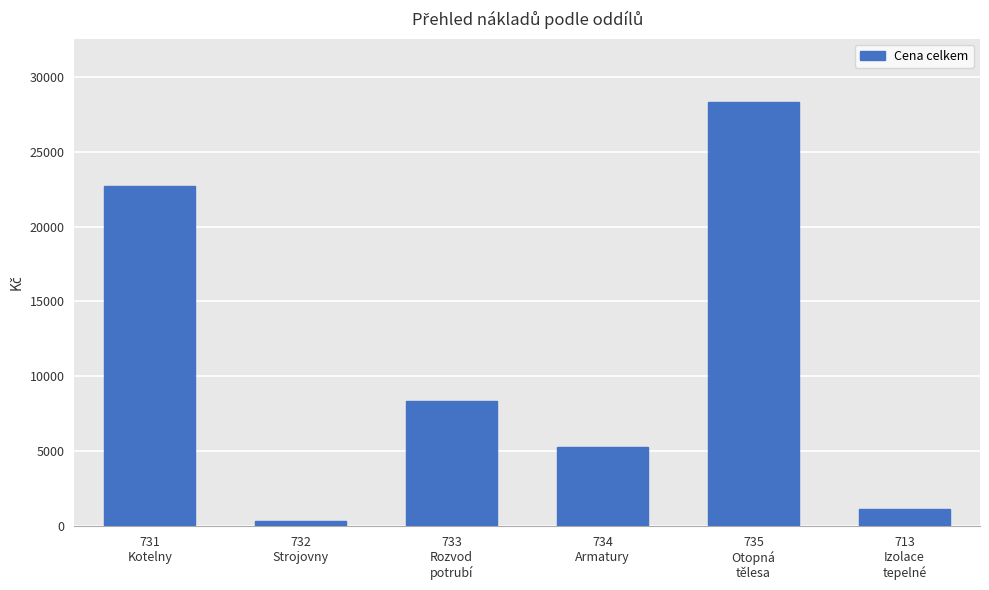

What is the average value?

11010